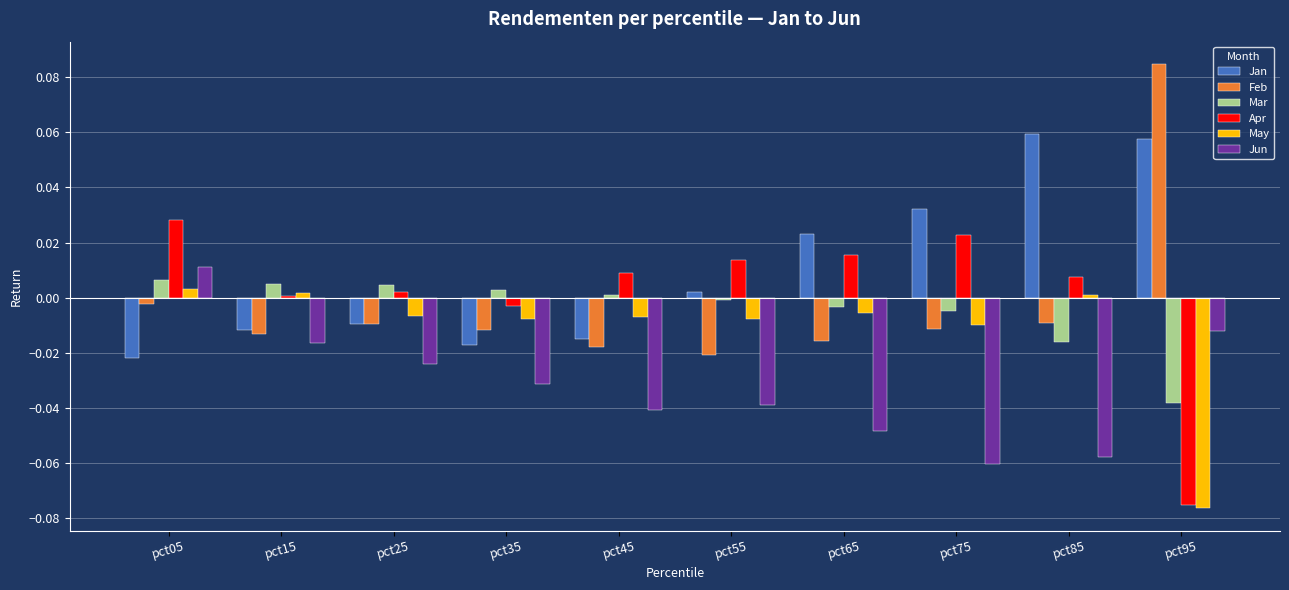

Count the number of categories in the chart.

10